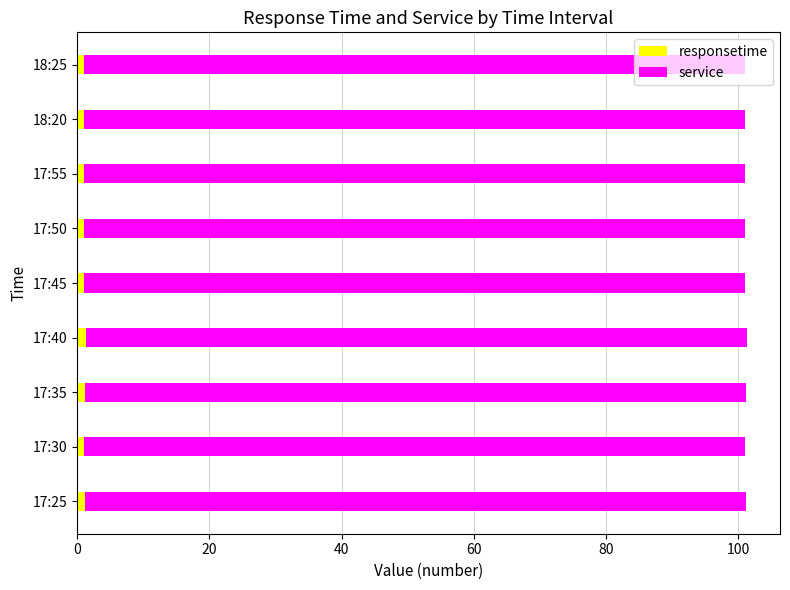

True or false: responsetime has a value of 1.0 at 18:25.

True